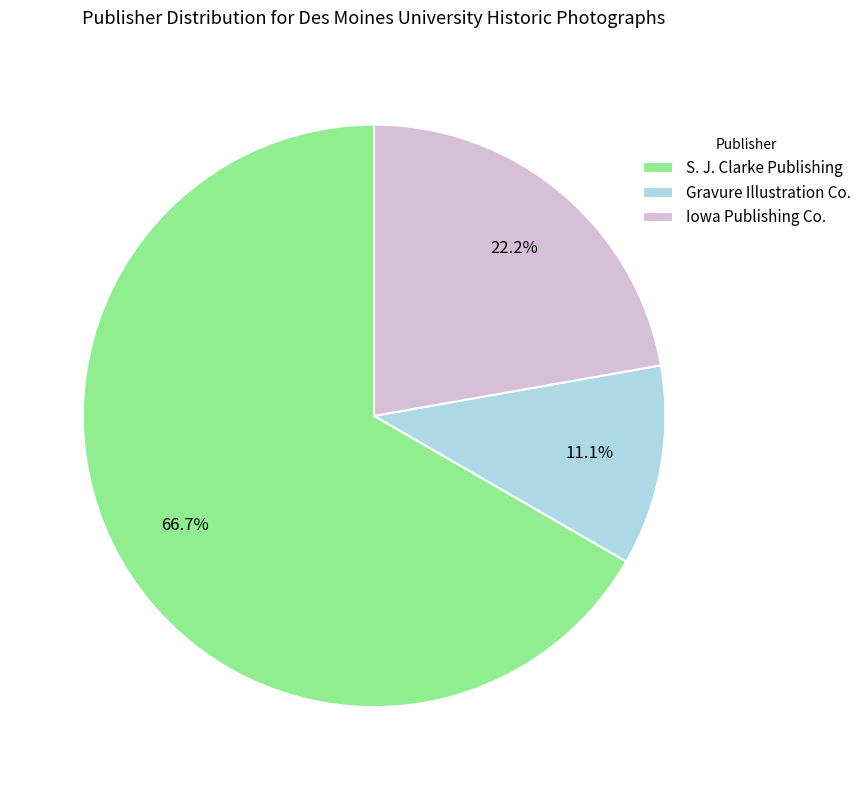

Is there any slice that represents more than half of the pie?

Yes